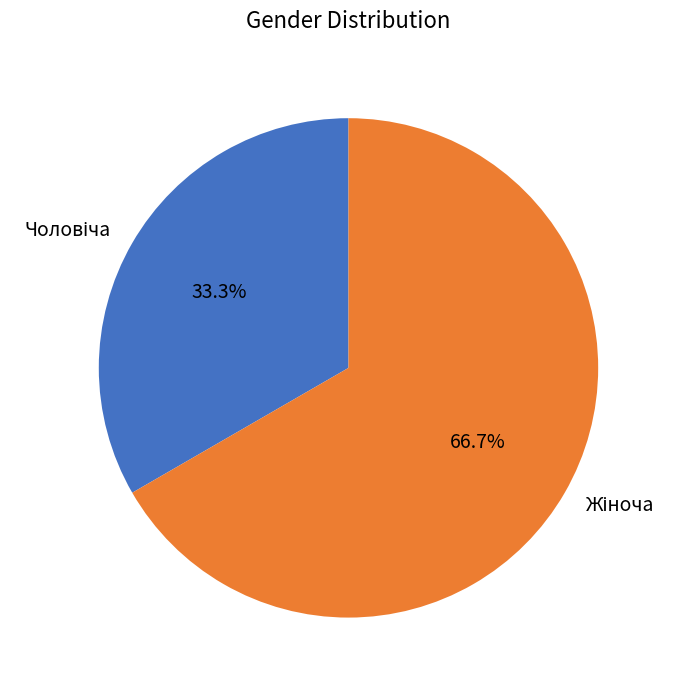

Does any single category account for the majority?

Yes